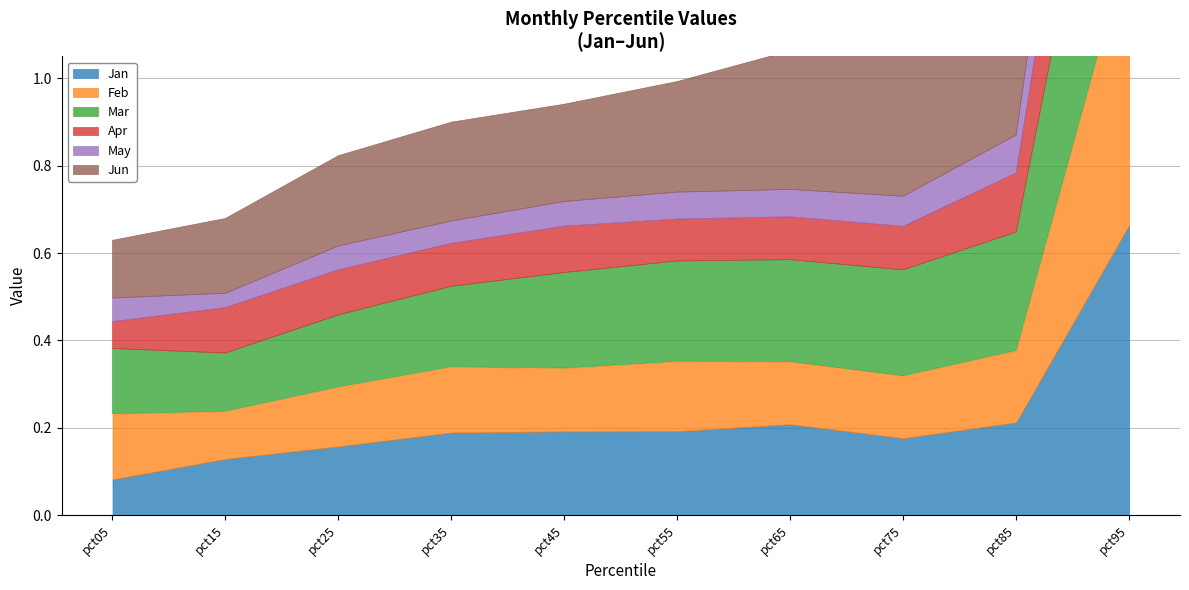

Between pct25 and pct05, which is larger?

pct25